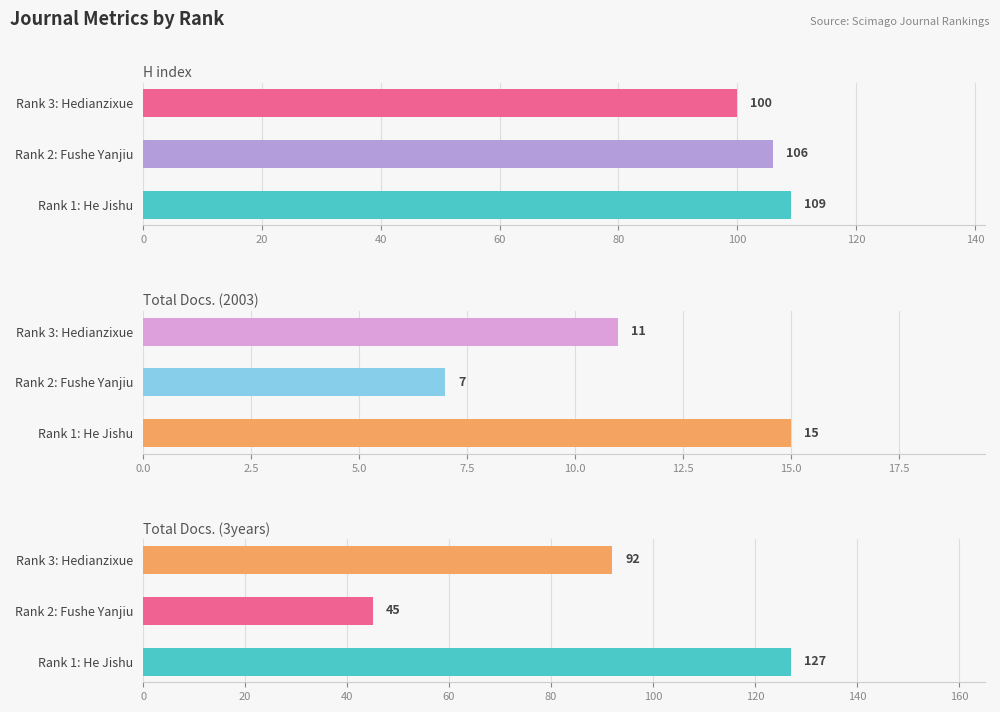

At how many categories does at least one series exceed 88?

3